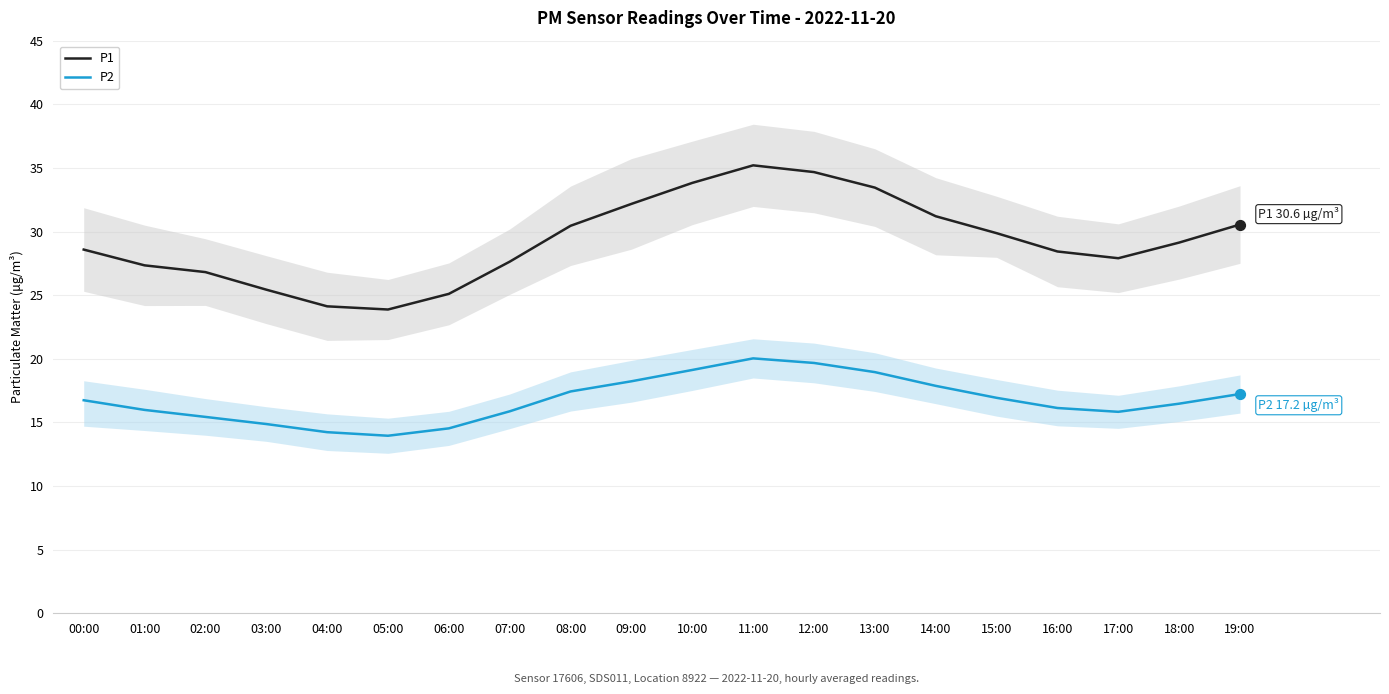

At which category is the sum across all series the highest?

11:00